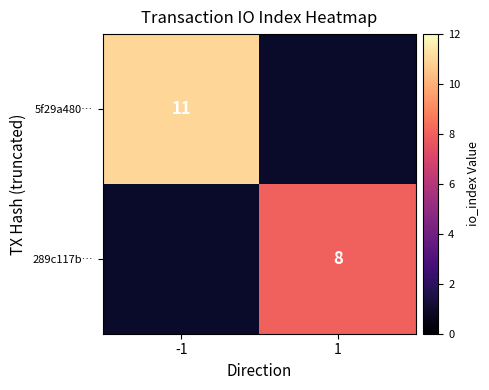

The 289c117b… series shows 8 at 1. True or false?

True